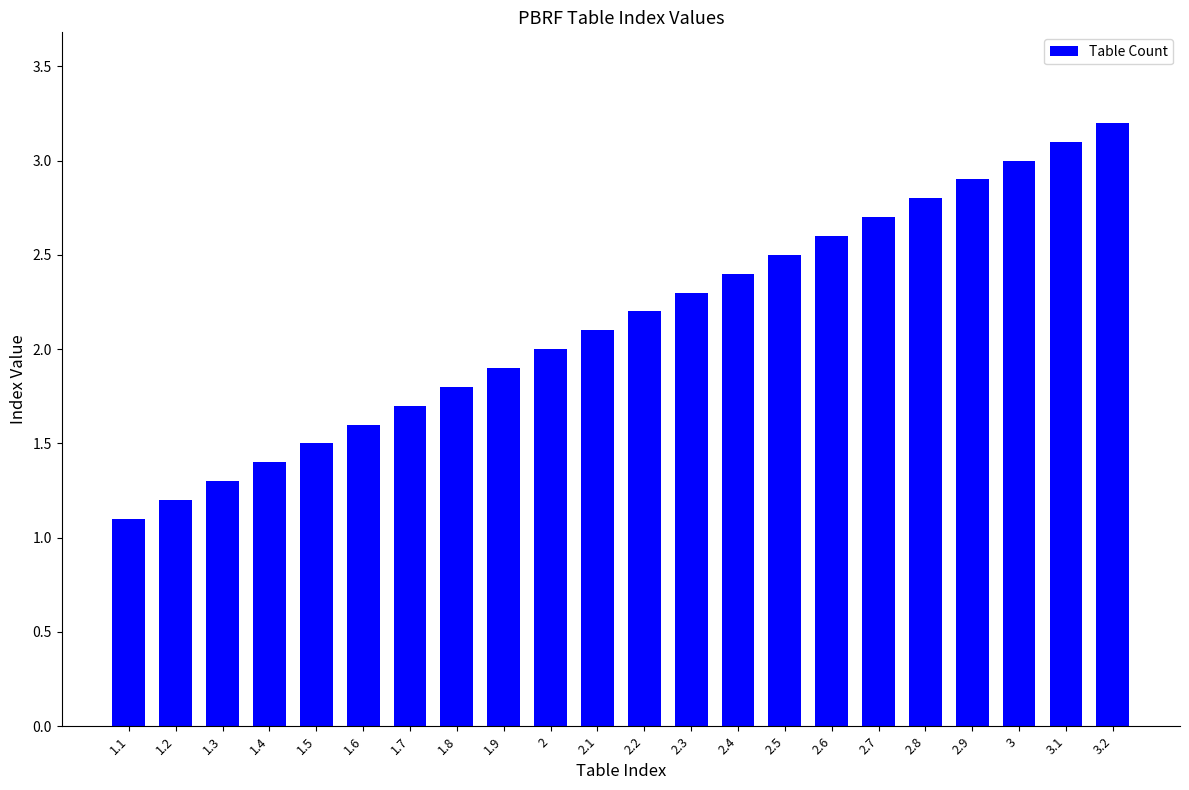

The value at 1.9 is 2.9. True or false?

False